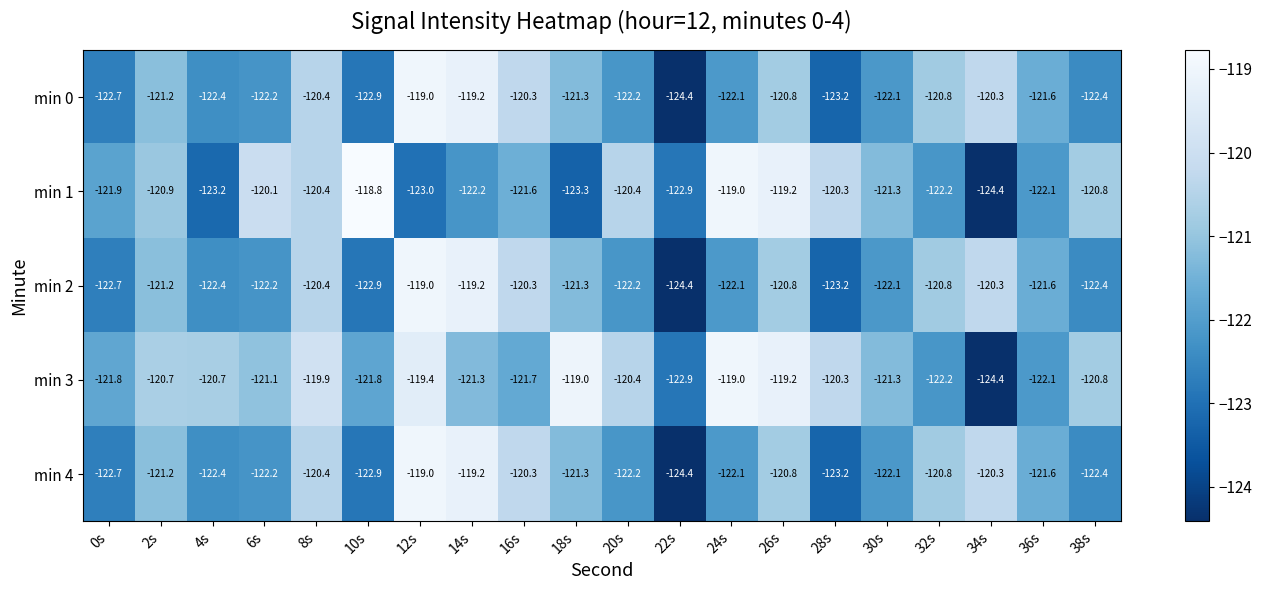

Which category has the lowest value in the min 2 series?

22s